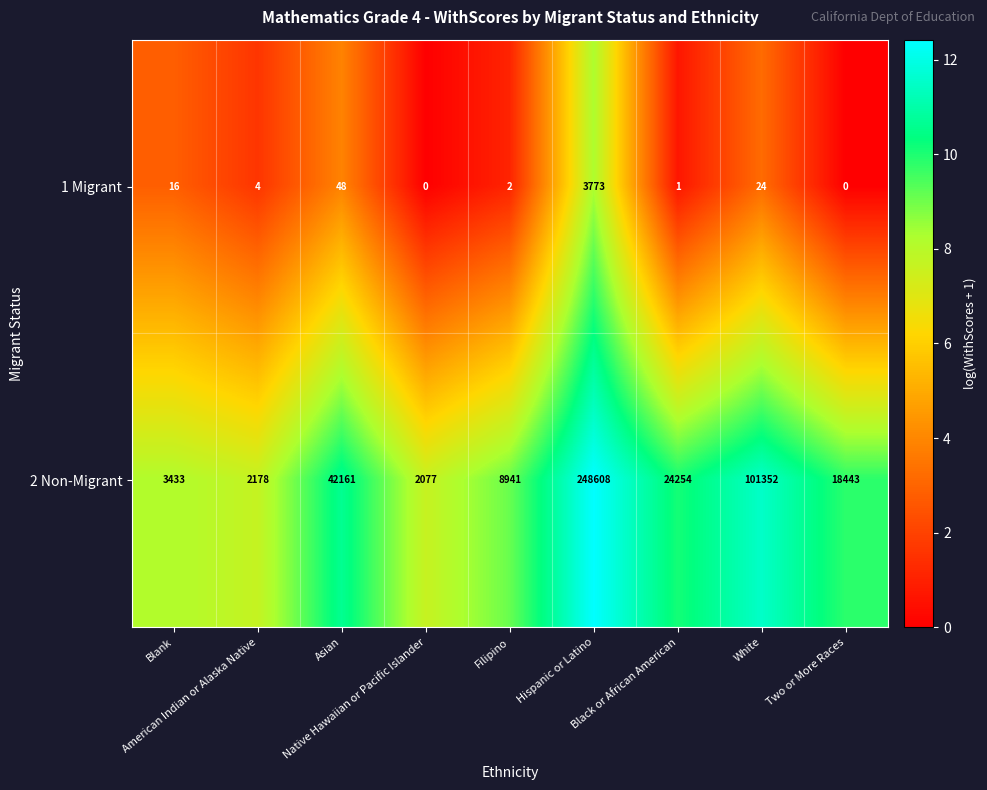

What is the difference between the maximum and minimum values in the 1 Migrant series?

3773